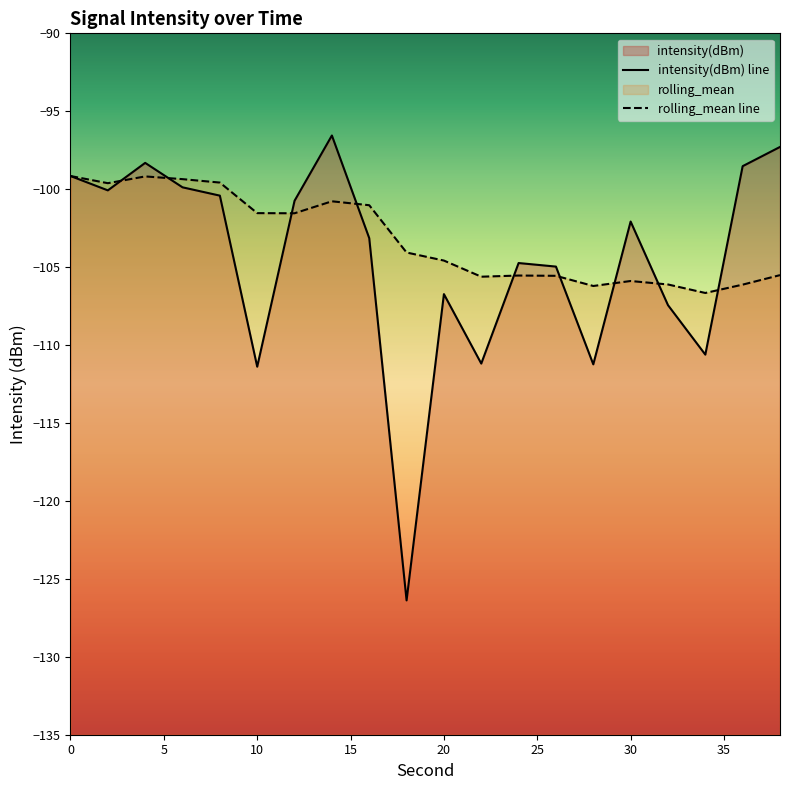

List the labels in order of rolling_mean value, smallest first.

34, 28, 36, 32, 30, 22, 26, 24, 38, 20, 18, 12, 10, 16, 14, 2, 8, 6, 4, 0